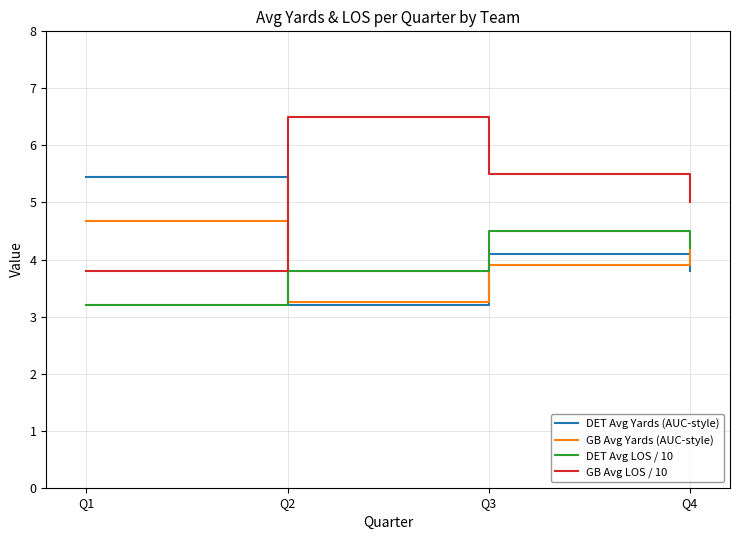

Is the value of GB Avg Yards (AUC-style) at Q2 greater than the value of GB Avg LOS / 10 at Q3?

No